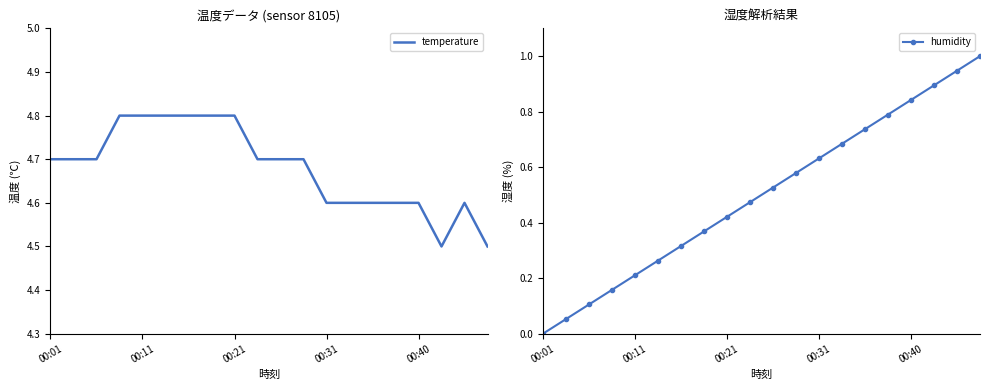

What position from the right is 13?

7